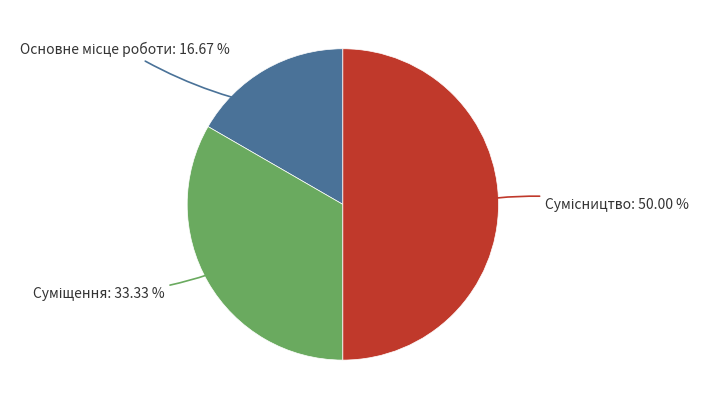

Count the number of slices in the pie.

3